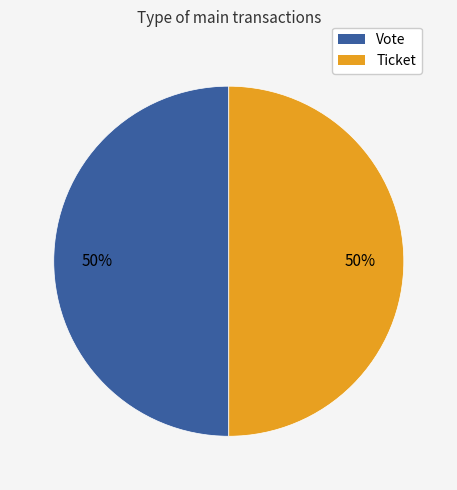

True or false: Ticket accounts for 64% of the total.

False